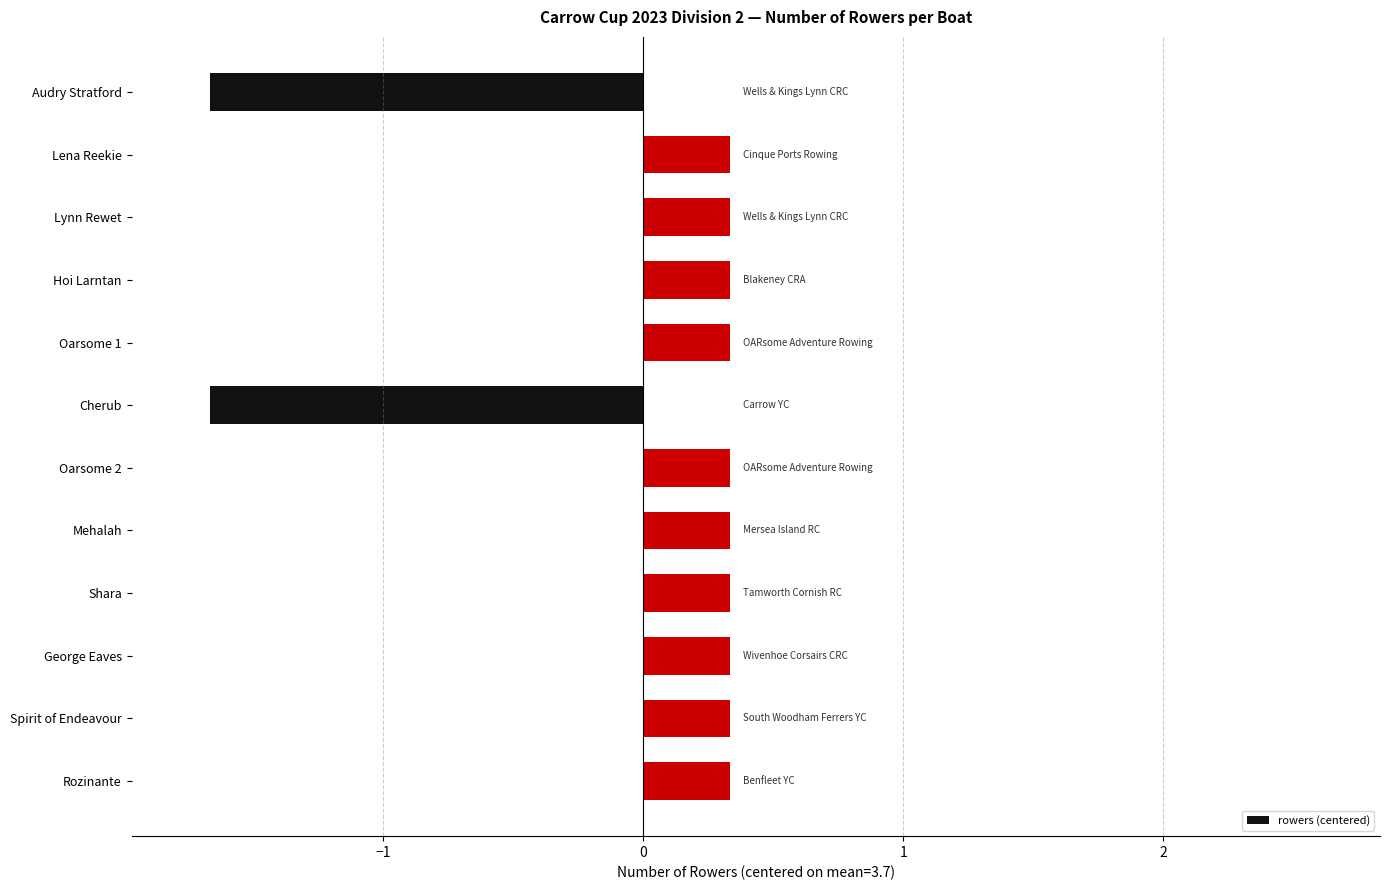

What is the difference between the values at Oarsome 1 and Audry Stratford?

2.0